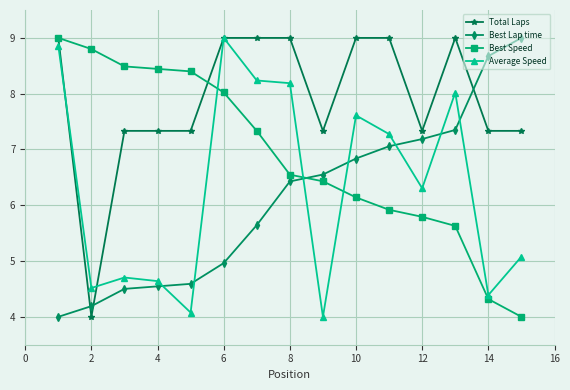

What are all the series names shown in the legend?

Total Laps, Best Lap time, Best Speed, Average Speed